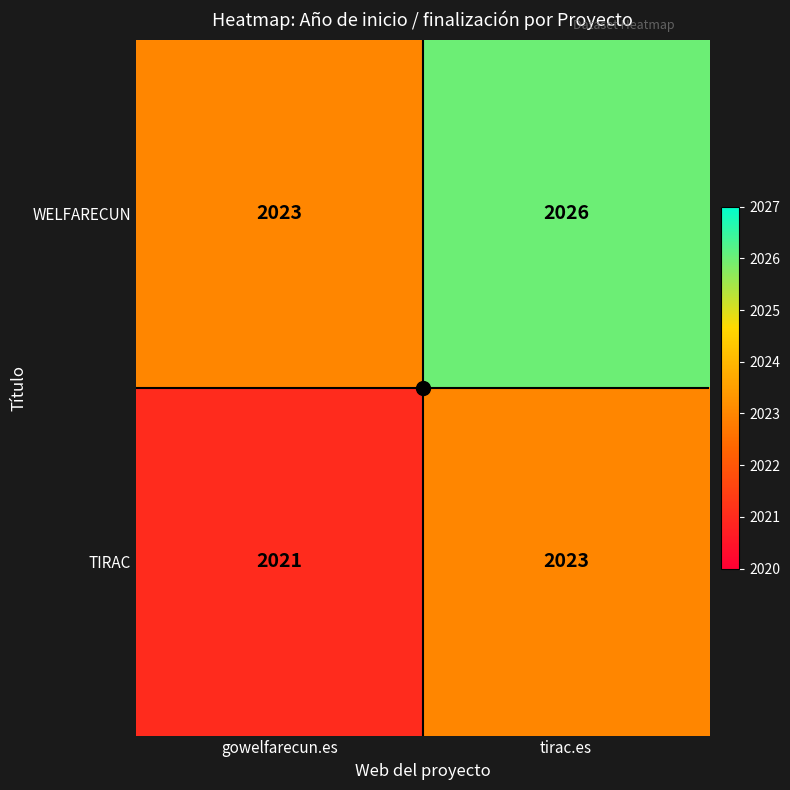

Is the value of TIRAC at tirac.es greater than the value of WELFARECUN at tirac.es?

No